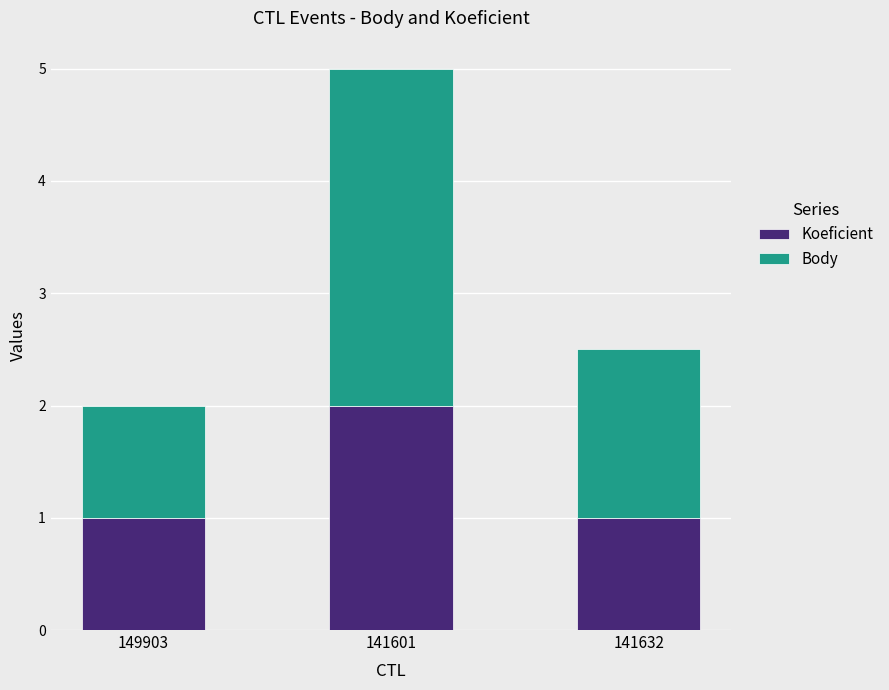

What value does the Koeficient series have at 141601?

2.0